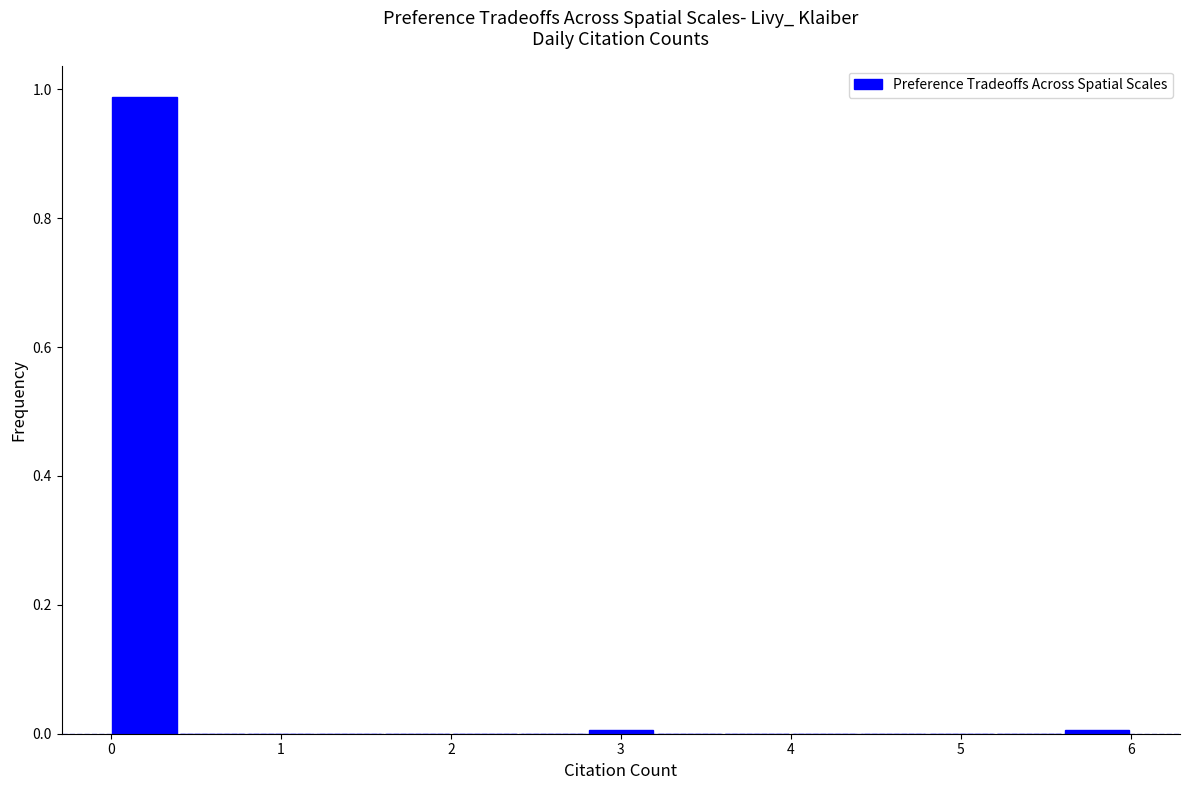

What is the height of the bar covering 0.0 to 0.4 on the x-axis? The values are not printed on the chart, so give them approximately, as read against the axis.

0.98